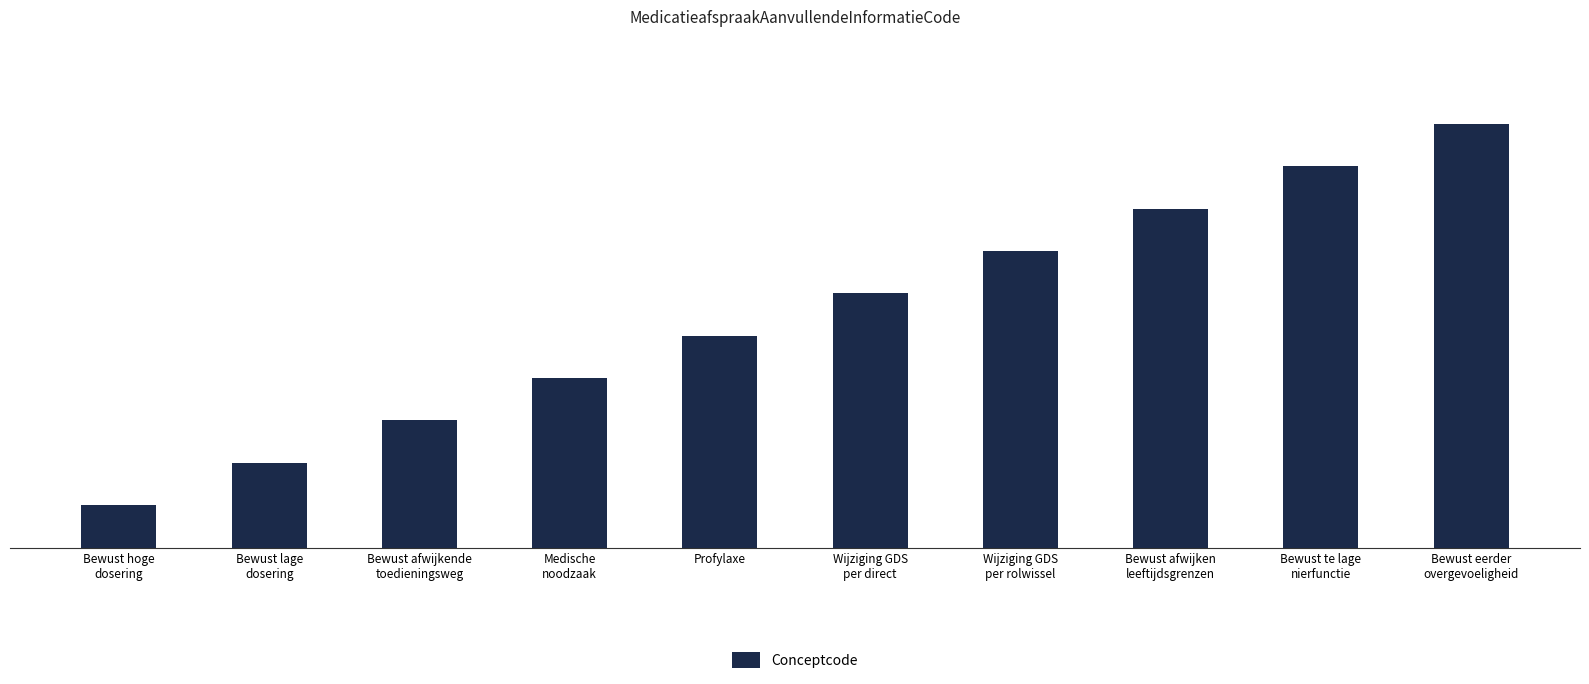

List the labels in order of value, largest first.

Bewust eerder
overgevoeligheid, Bewust te lage
nierfunctie, Bewust afwijken
leeftijdsgrenzen, Wijziging GDS
per rolwissel, Wijziging GDS
per direct, Profylaxe, Medische
noodzaak, Bewust afwijkende
toedieningsweg, Bewust lage
dosering, Bewust hoge
dosering